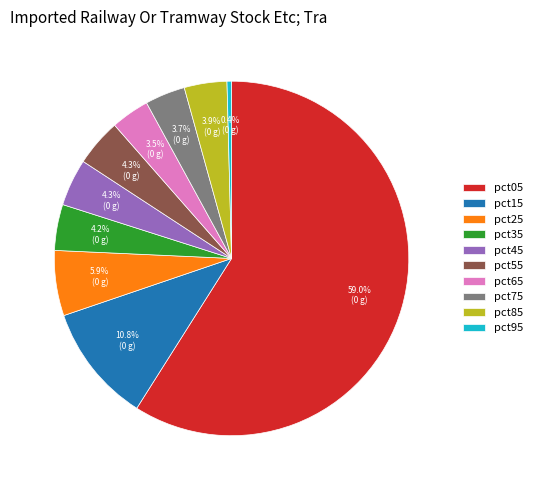

What is the largest slice in the pie chart?

pct05